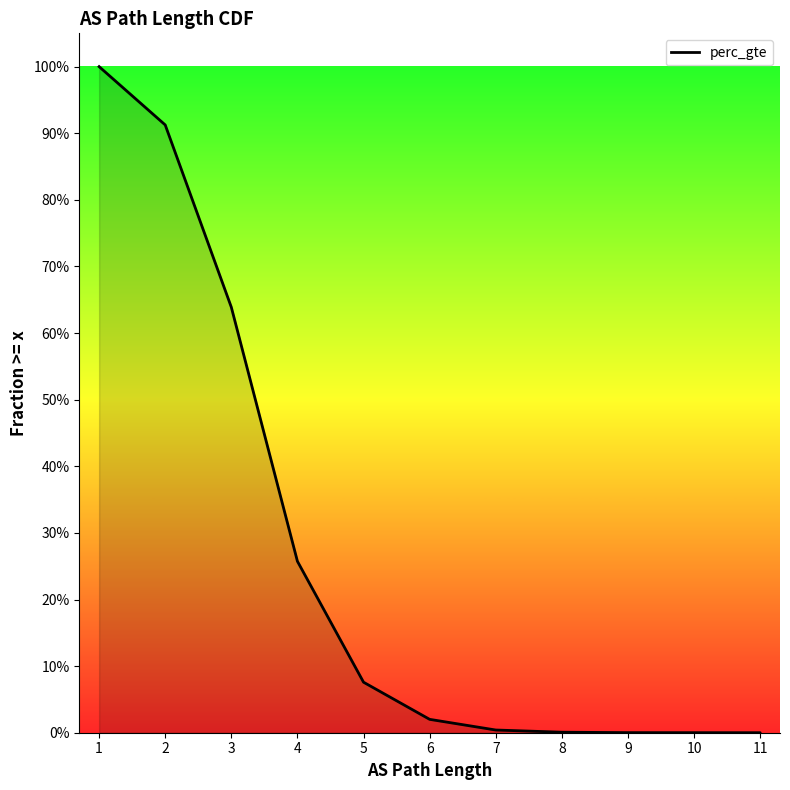

Which has a higher value, 6 or 9?

6